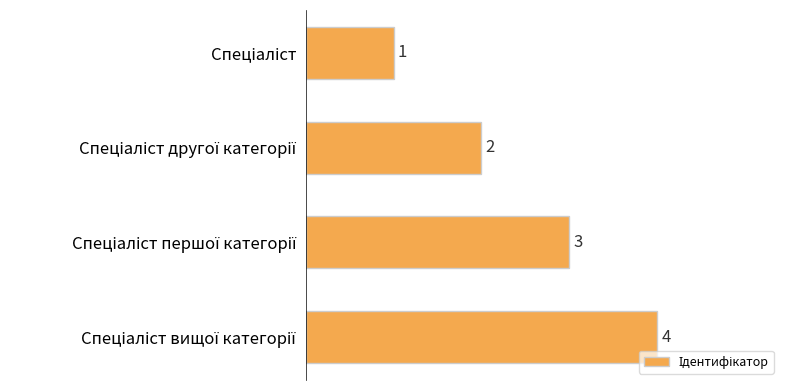

How many values are between 2 and 4?

3